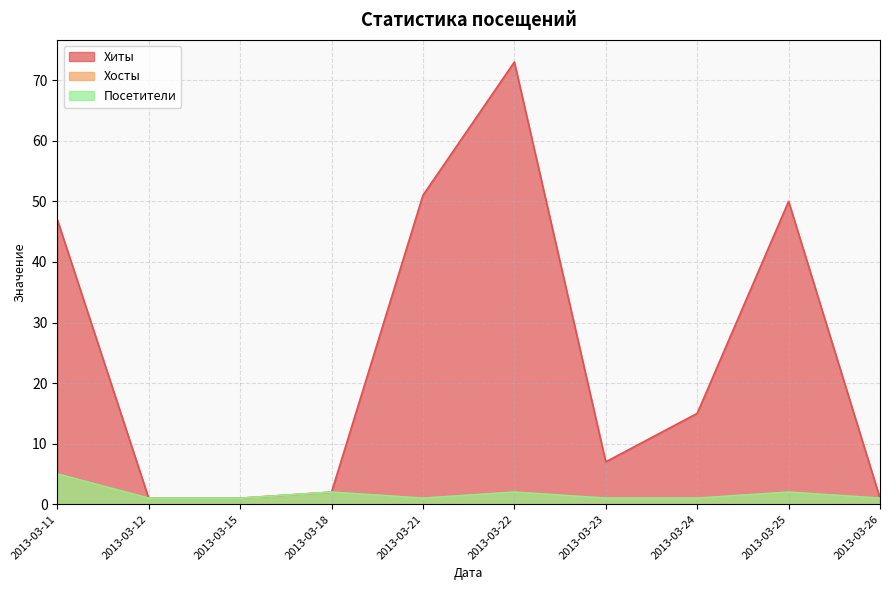

What are all the series names shown in the legend?

Хиты, Хосты, Посетители